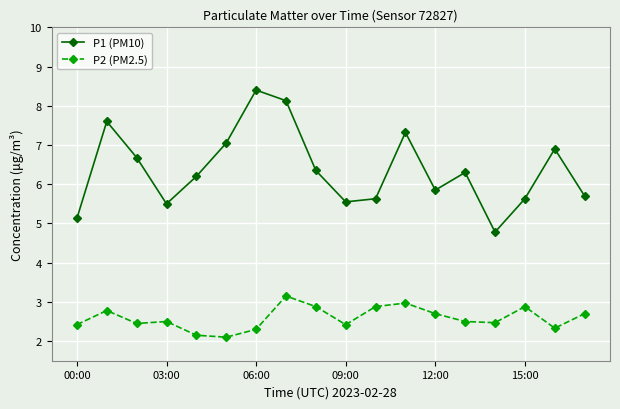

True or false: P1 (PM10) and P2 (PM2.5) cross at least once.

False